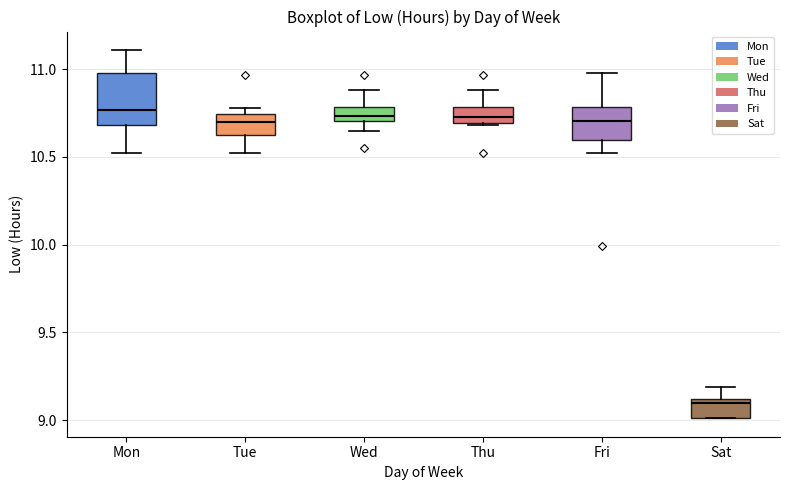

Which box is the tallest, from its lower edge to its upper edge?

Mon